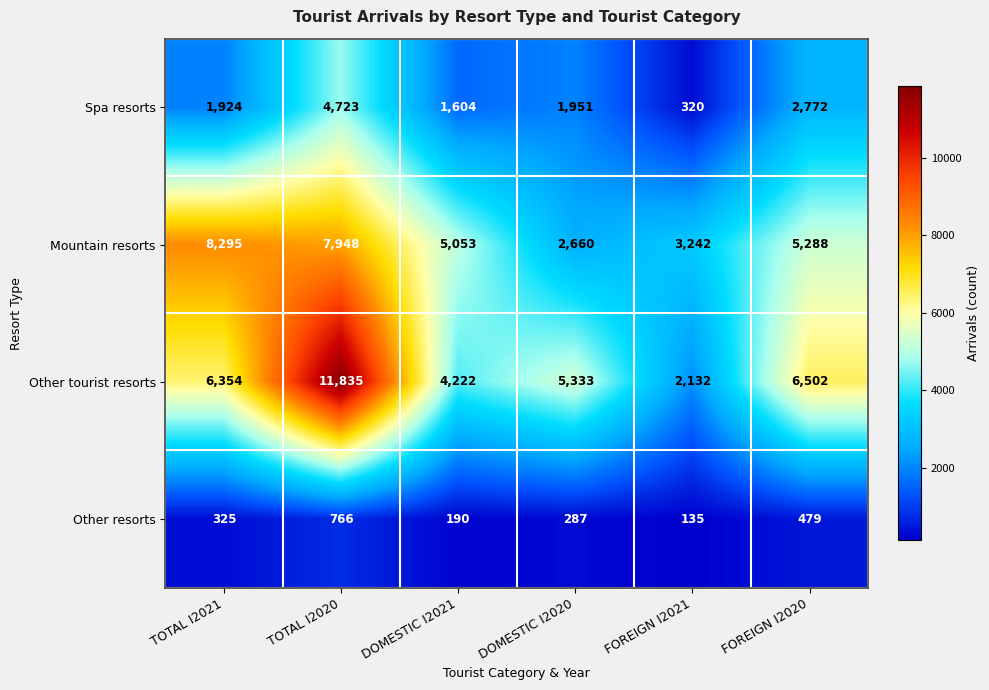

What is the spread (max minus min) of values at DOMESTIC I2021?

4863